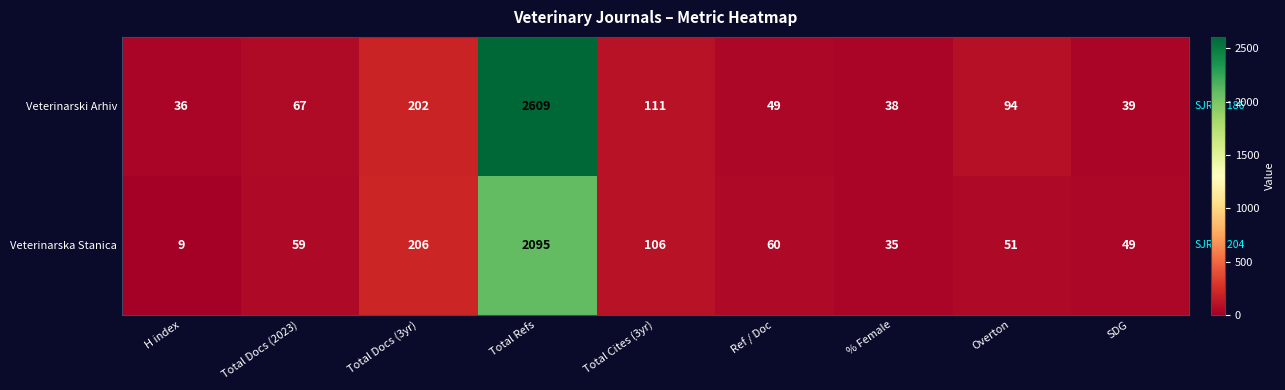

Rank the series at Overton from lowest to highest value.

Veterinarska Stanica, Veterinarski Arhiv